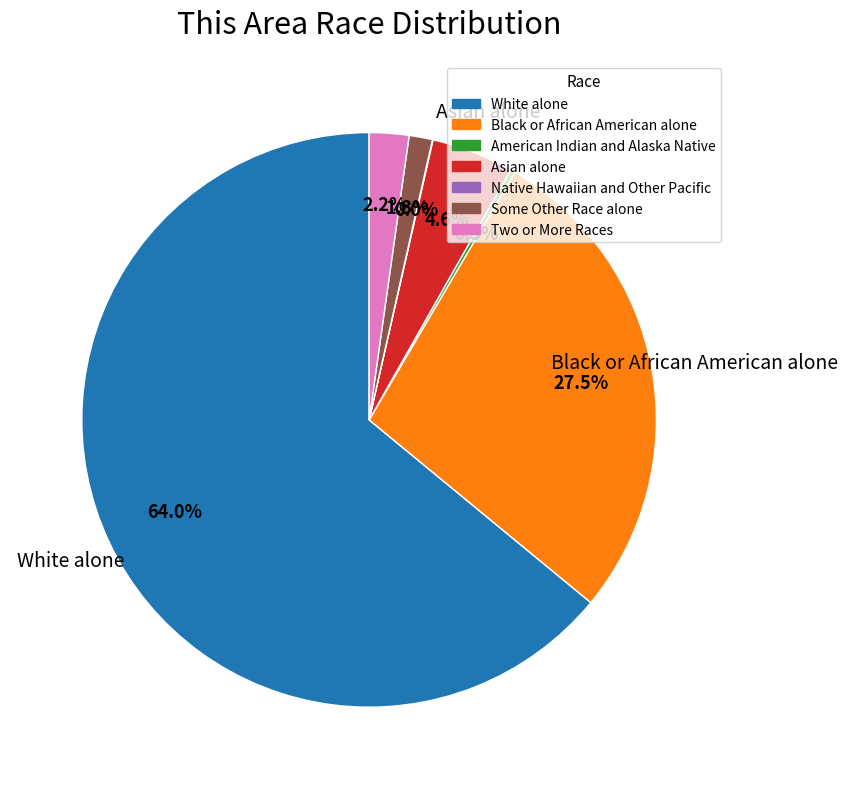

What percentage do Asian alone and White alone together represent?

68.7%